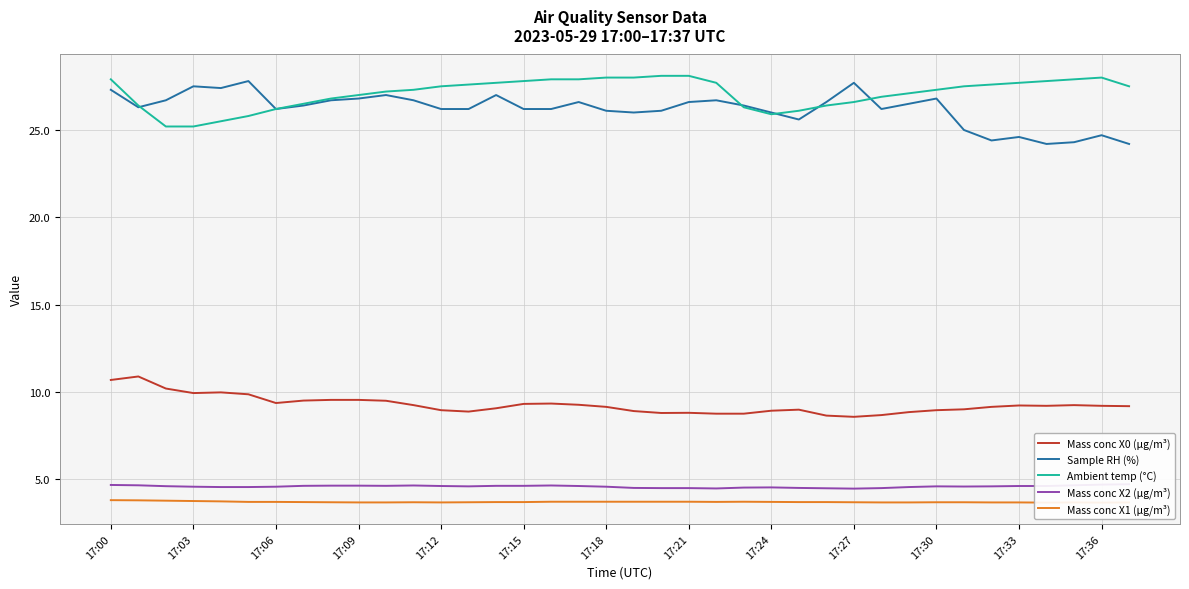

True or false: Mass conc X1 (μg/m³) has more than 1 interior local peaks.

True